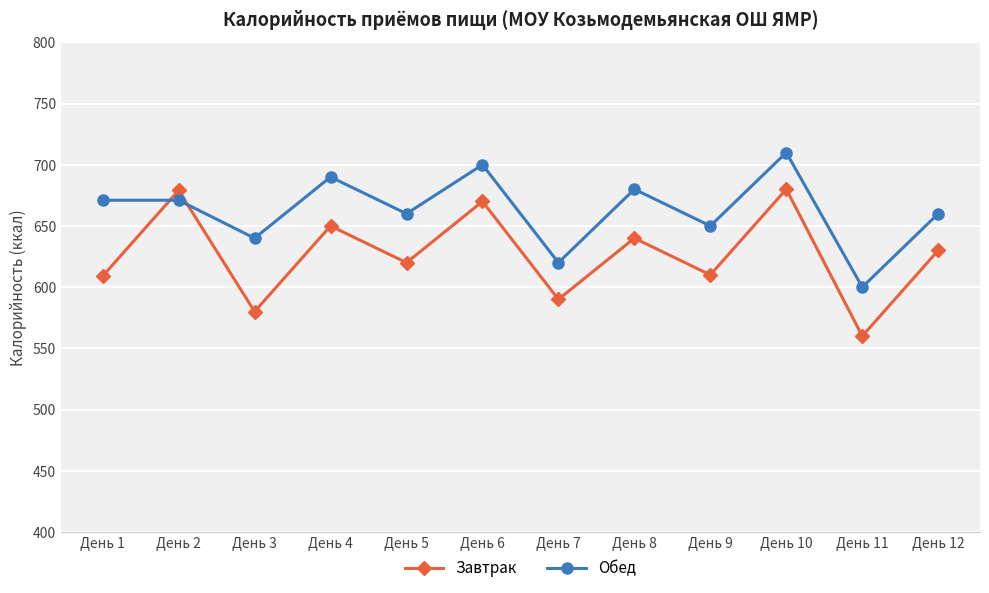

What is the highest value of the Обед series?

710